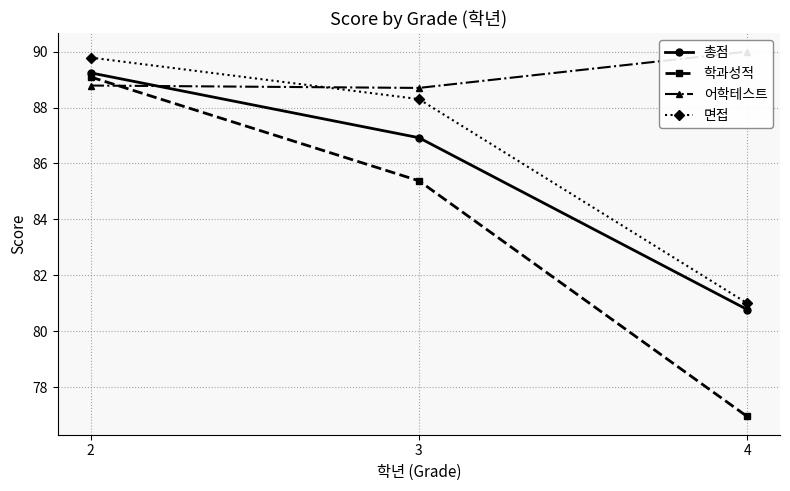

True or false: 총점 has a value of 21.7 at 4.

False